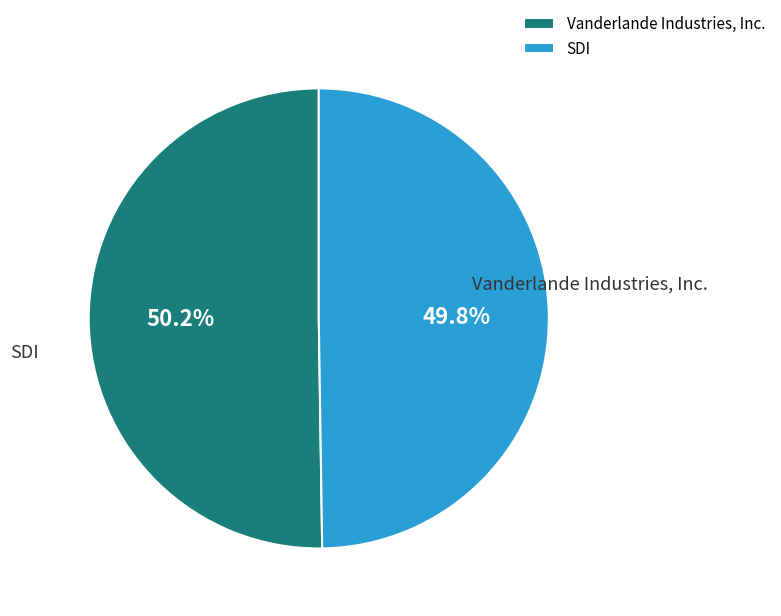

How many slices are in this pie chart?

2